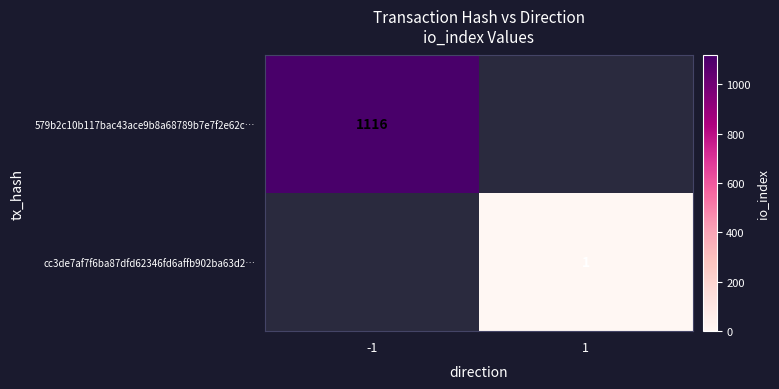

The value of cc3de7af7f6ba87dfd62346fd6affb902ba63d2… at 1 is 2. True or false?

False